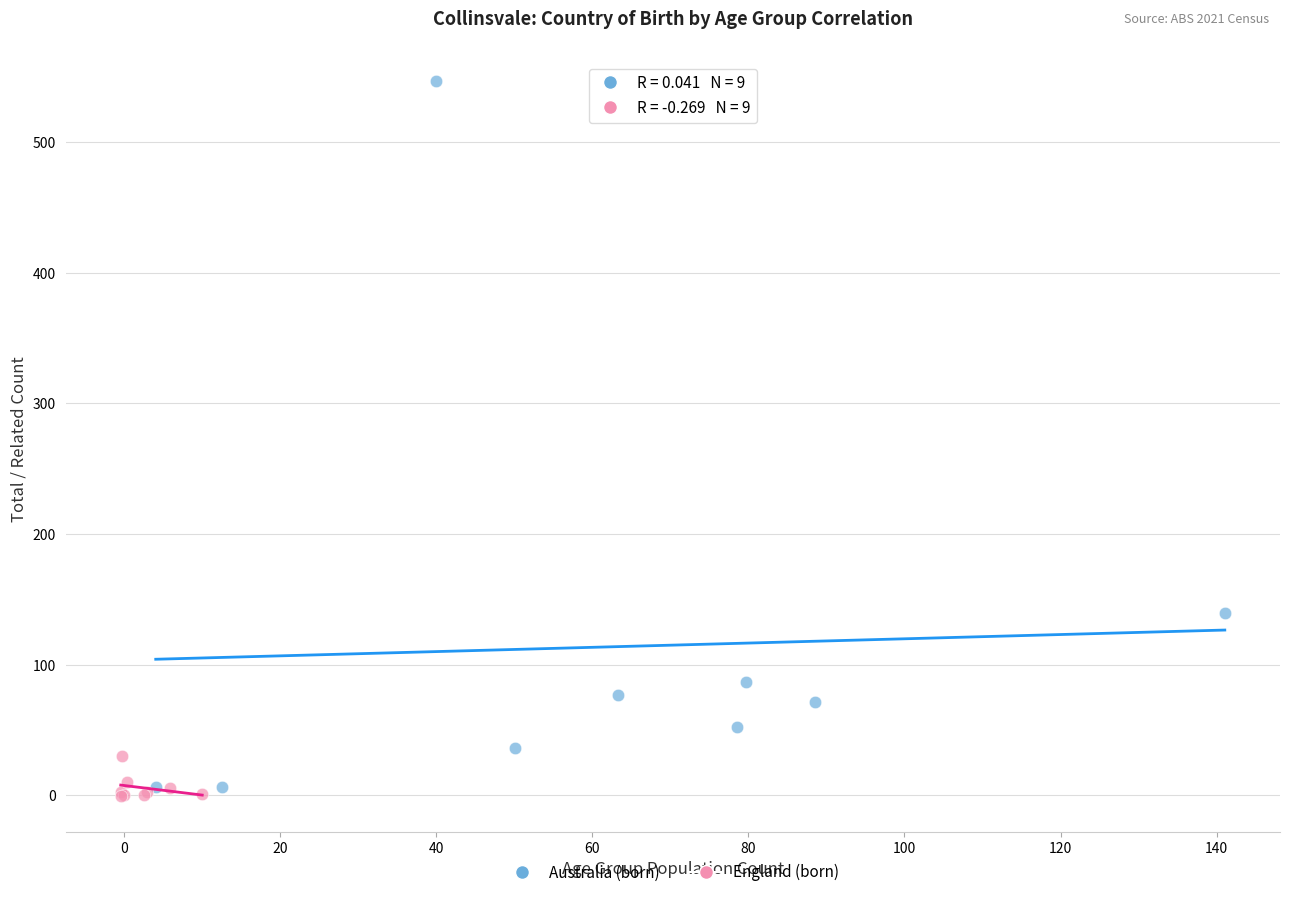

Which series reaches the maximum Y coordinate?

Australia (born)